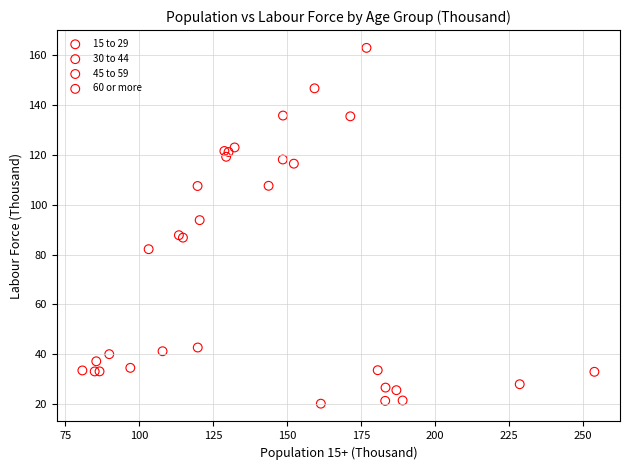

Which series contains the lowest Y value?

60 or more